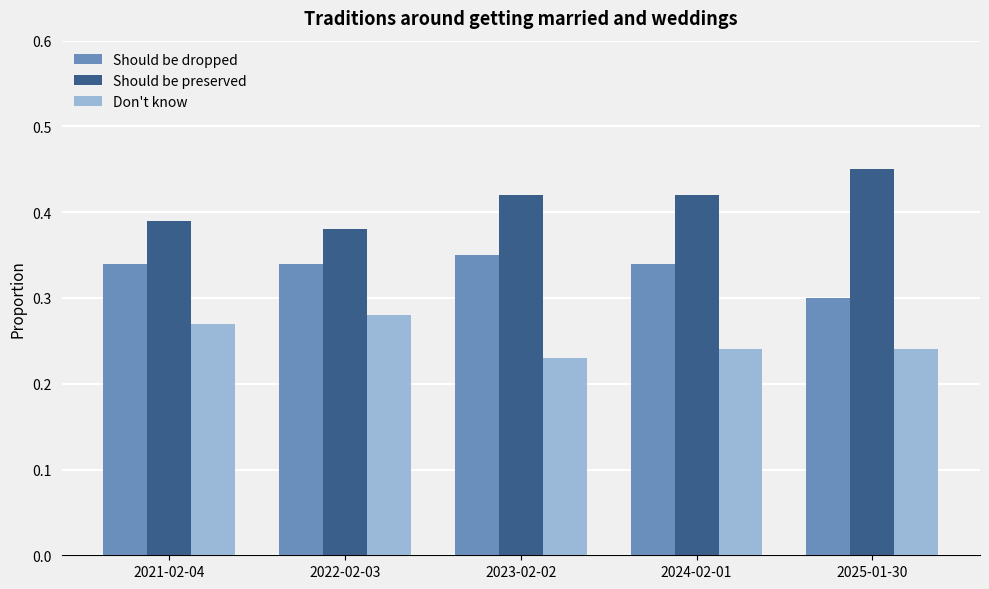

How many bars are there in total?

15